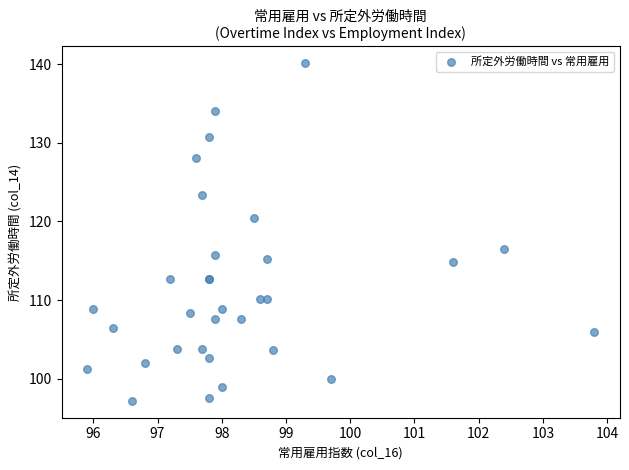

What Y value in the scatter plot is closest to 118?

116.5